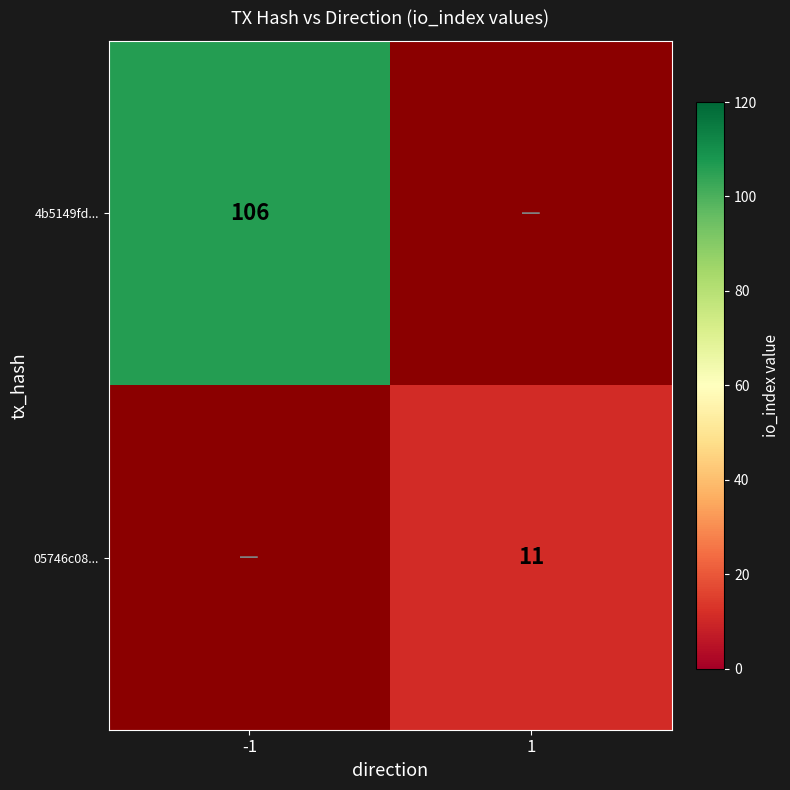

Count the number of categories in the chart.

2